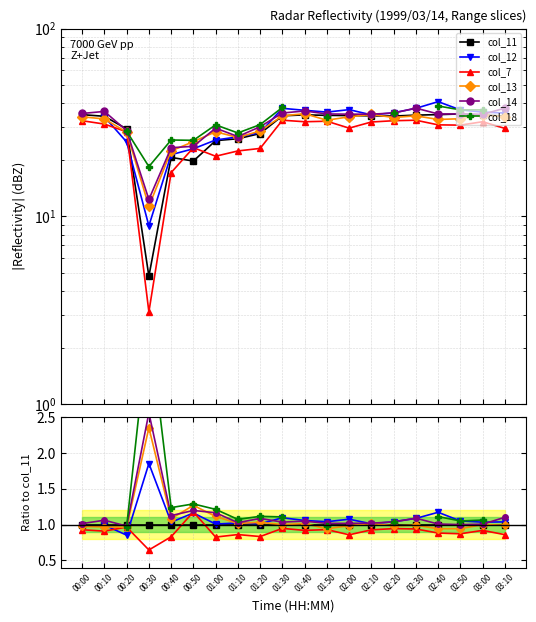

The value of col_11 at 01:30 is 1.0. True or false?

True